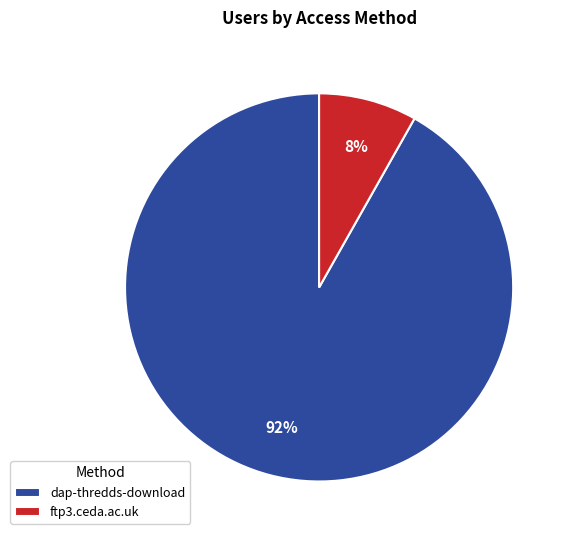

To the nearest percent, what is the average slice percentage?

50%